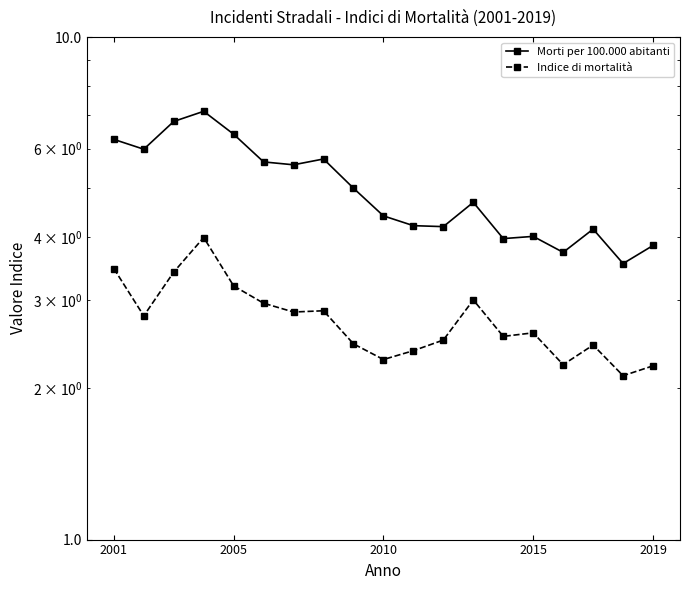

Which series has the largest range (max minus min)?

Morti per 100.000 abitanti